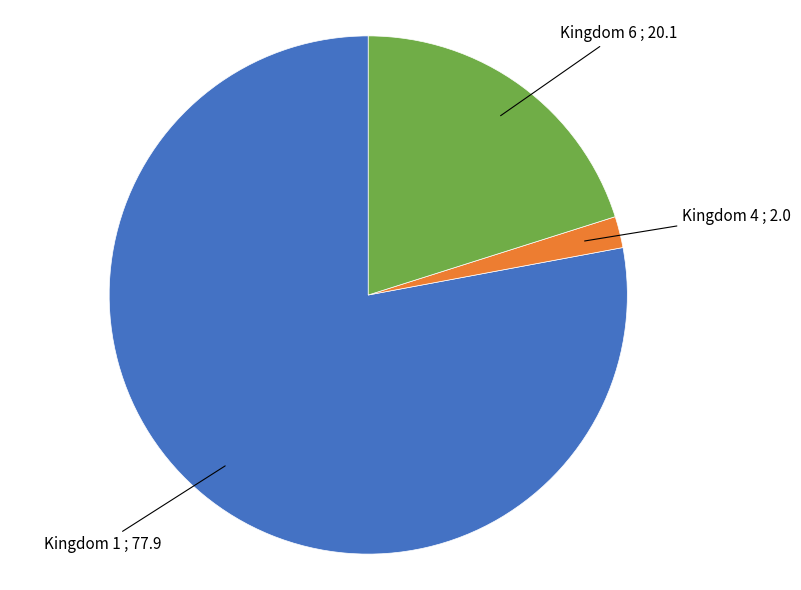

How many slices are in this pie chart?

3